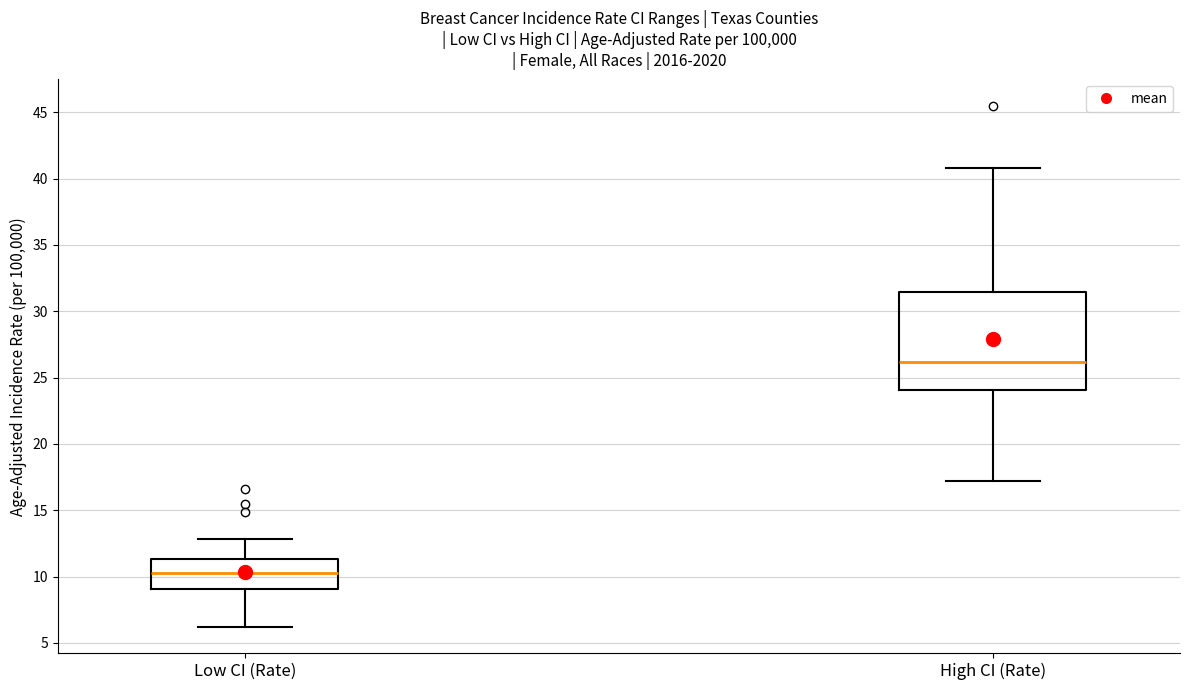

Which box has the lowest median line?

Low CI (Rate)